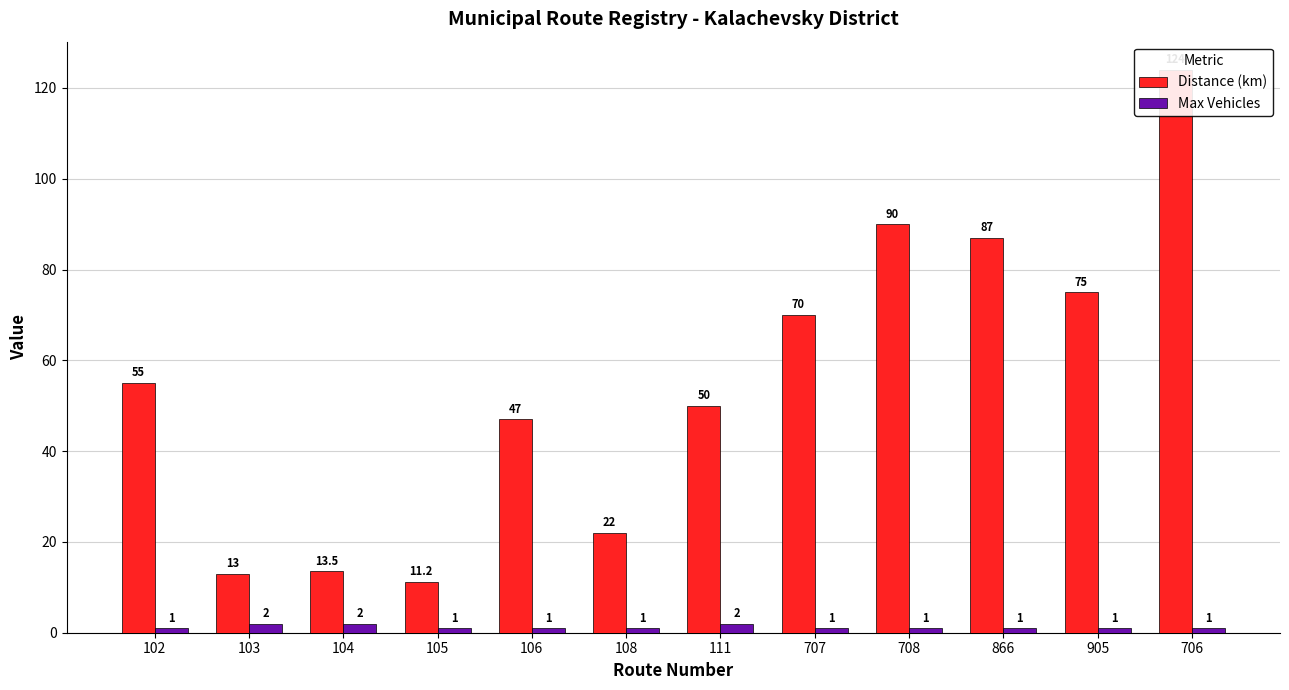

Reading left to right, what are all the values shown in this chart?

Distance (km): 102=55.0	103=13.0	104=13.5	105=11.2	106=47.0	108=22.0	111=50.0	707=70.0	708=90.0	866=87.0	905=75.0	706=124.0
Max Vehicles: 102=1.0	103=2.0	104=2.0	105=1.0	106=1.0	108=1.0	111=2.0	707=1.0	708=1.0	866=1.0	905=1.0	706=1.0